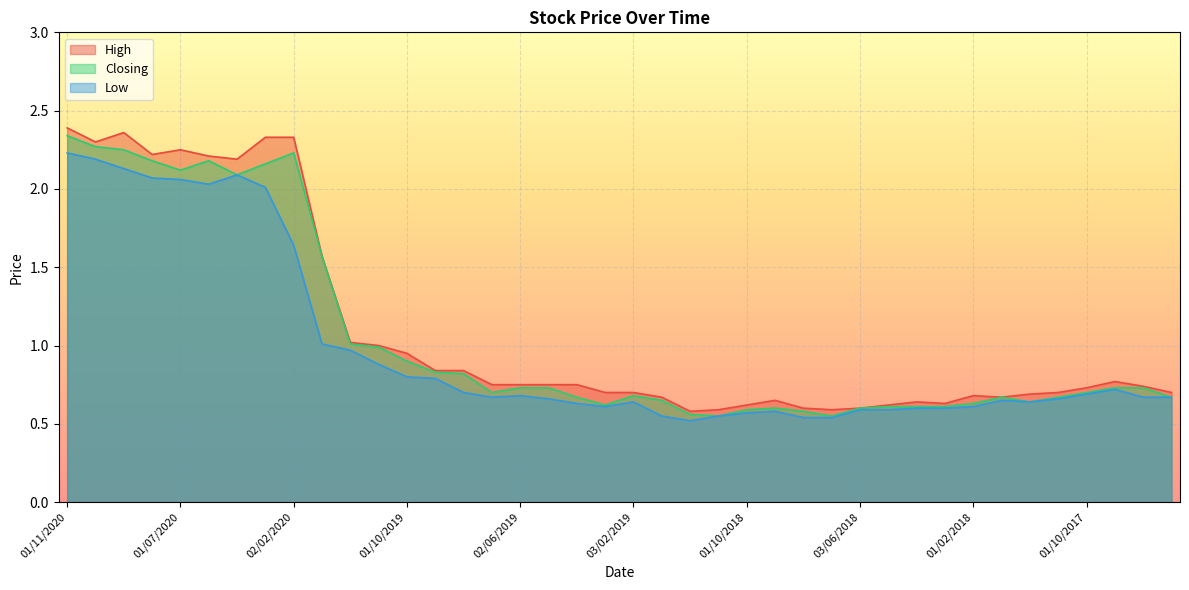

Which category has the lowest value across all series?

02/12/2018